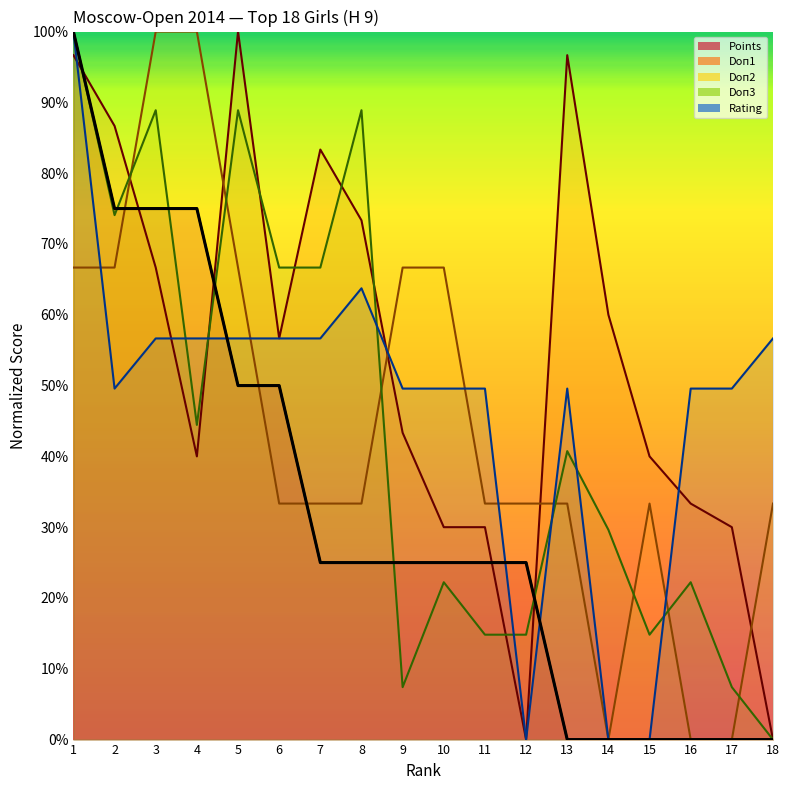

How many interior local valleys does the Doп1 series have?

3